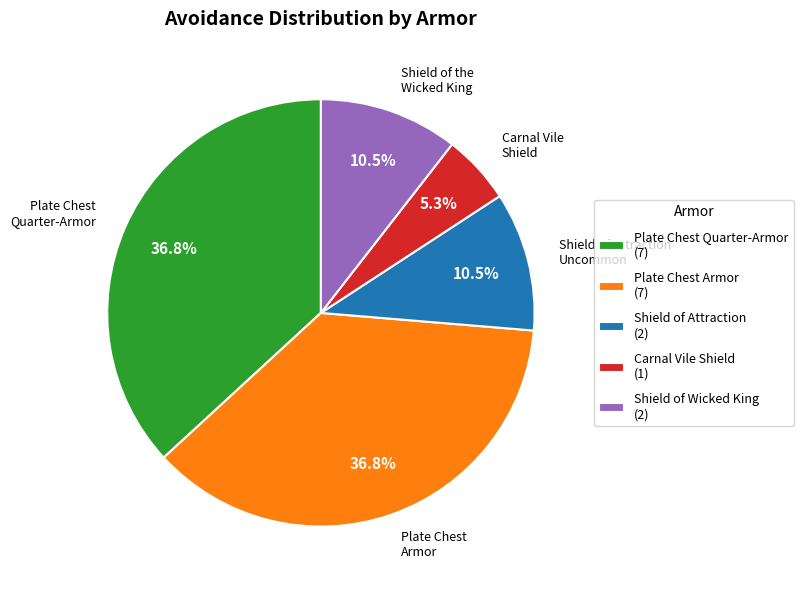

True or false: Plate Chest Armor accounts for 30% of the total.

False